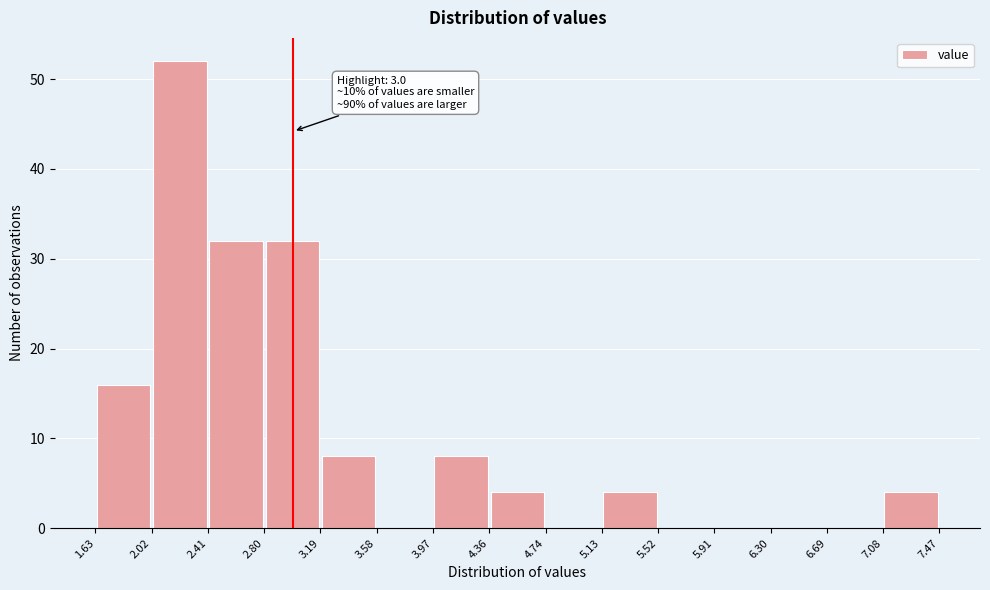

Over which range of the x-axis is the bar tallest?

2.02 to 2.41